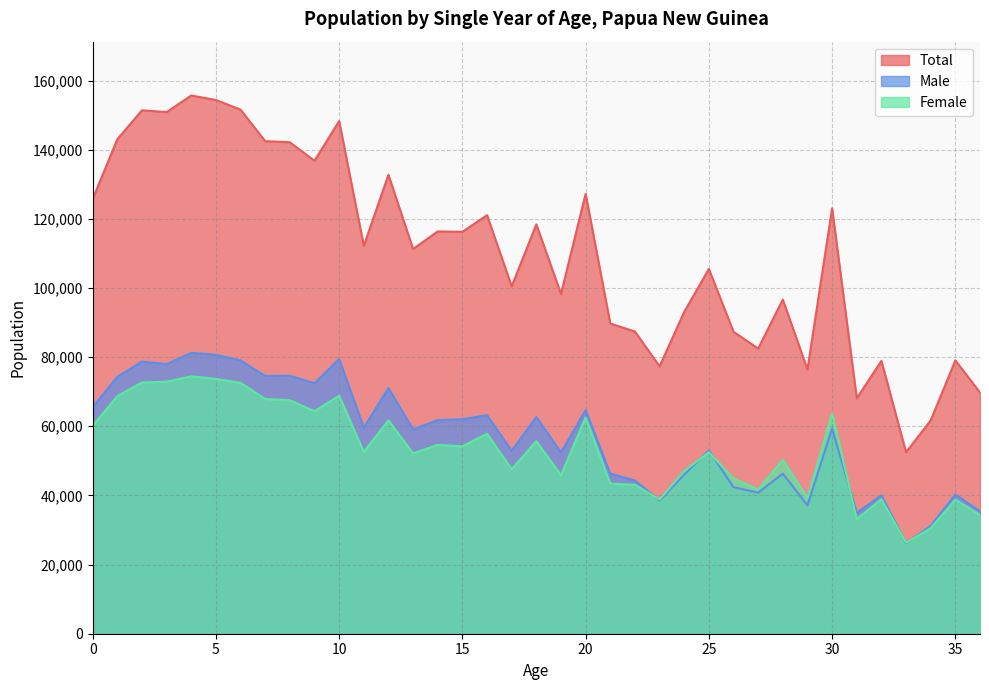

Is it true that Total equals 148583 at 17?

False